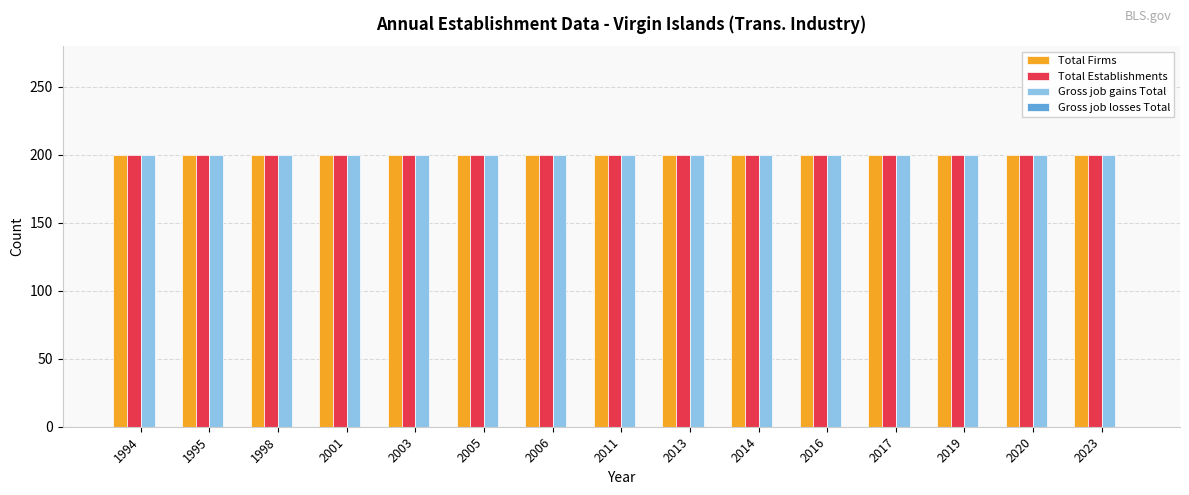

Between 2014 and 2003, which is larger?

2014